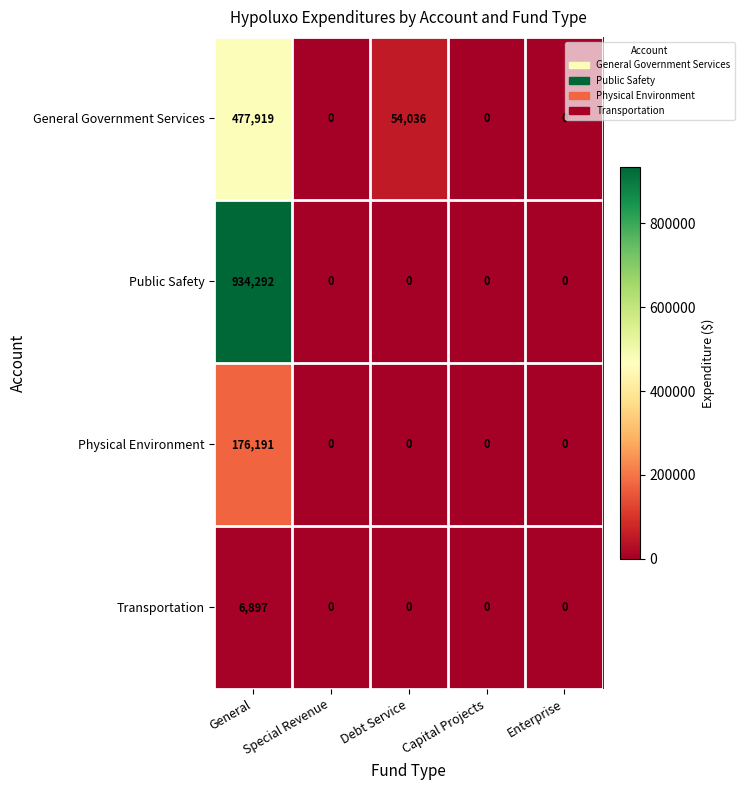

Which category has the highest value across all series?

General